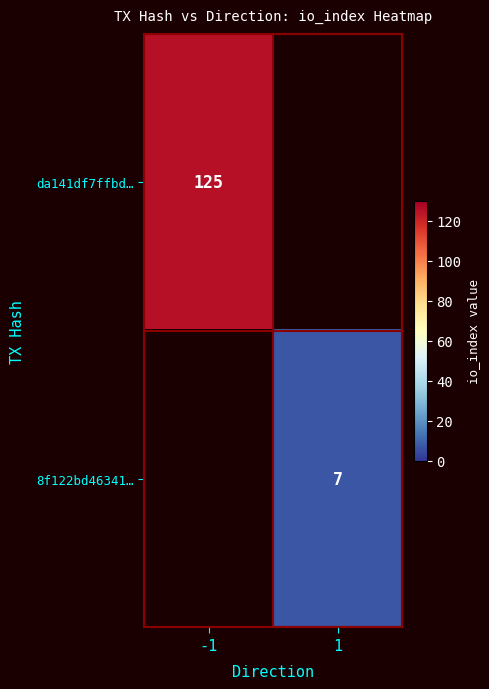

Is it true that 8f122bd46341… equals 3 at 1?

False